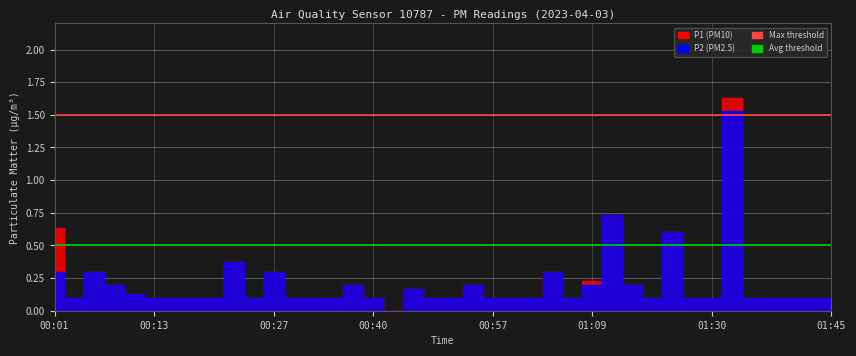

Reading left to right, list all the values displayed in this chart.

P1: 00:01=0.6	00:03=0.1	00:06=0.3	00:08=0.2	00:10=0.1	00:13=0.1	00:15=0.1	00:18=0.1	00:20=0.1	00:23=0.4	00:25=0.1	00:27=0.3	00:30=0.1	00:32=0.1	00:35=0.1	00:37=0.2	00:40=0.1	00:42=0.0	00:47=0.2	00:49=0.1	00:52=0.1	00:54=0.2	00:57=0.1	00:59=0.1	01:02=0.1	01:04=0.3	01:07=0.1	01:09=0.2	01:12=0.7	01:15=0.2	01:17=0.1	01:25=0.6	01:28=0.1	01:30=0.1	01:33=1.6	01:35=0.1	01:37=0.1	01:40=0.1	01:42=0.1	01:45=0.1
P2: 00:01=0.3	00:03=0.1	00:06=0.3	00:08=0.2	00:10=0.1	00:13=0.1	00:15=0.1	00:18=0.1	00:20=0.1	00:23=0.4	00:25=0.1	00:27=0.3	00:30=0.1	00:32=0.1	00:35=0.1	00:37=0.2	00:40=0.1	00:42=0.0	00:47=0.2	00:49=0.1	00:52=0.1	00:54=0.2	00:57=0.1	00:59=0.1	01:02=0.1	01:04=0.3	01:07=0.1	01:09=0.2	01:12=0.7	01:15=0.2	01:17=0.1	01:25=0.6	01:28=0.1	01:30=0.1	01:33=1.5	01:35=0.1	01:37=0.1	01:40=0.1	01:42=0.1	01:45=0.1